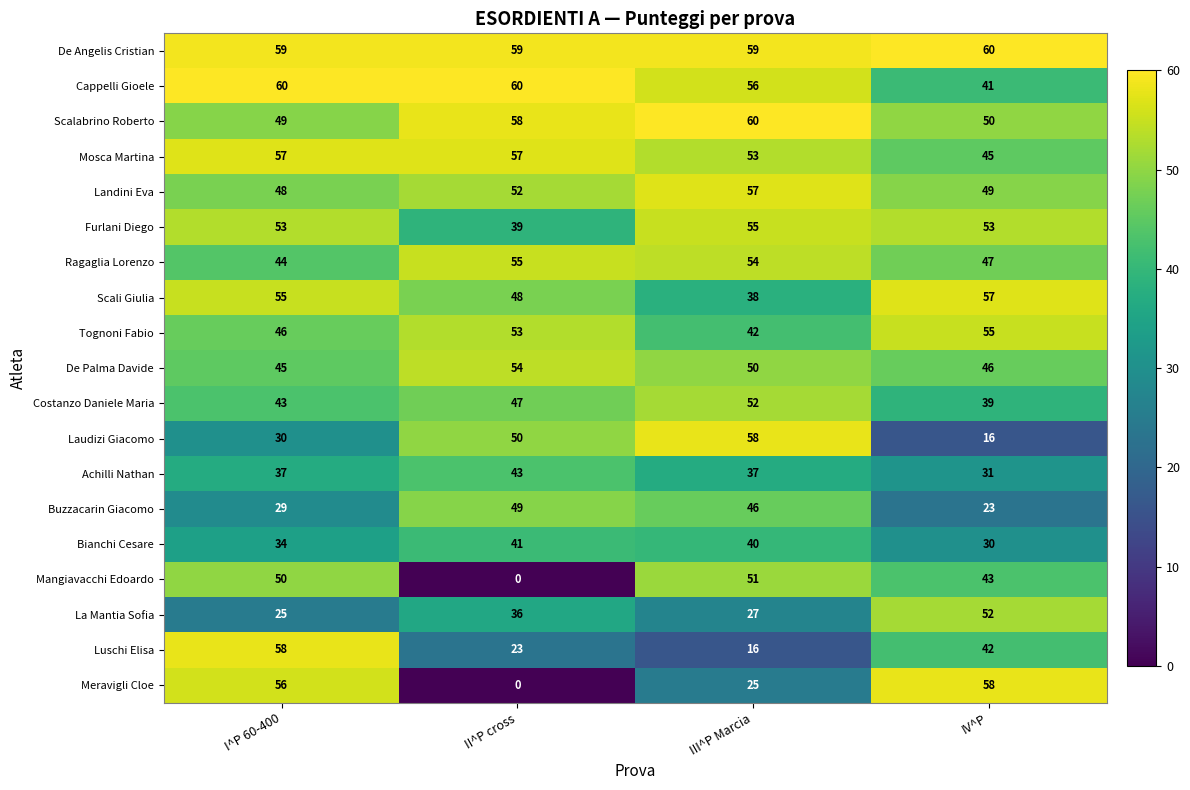

The Bianchi Cesare series shows 22 at I^P 60-400. True or false?

False